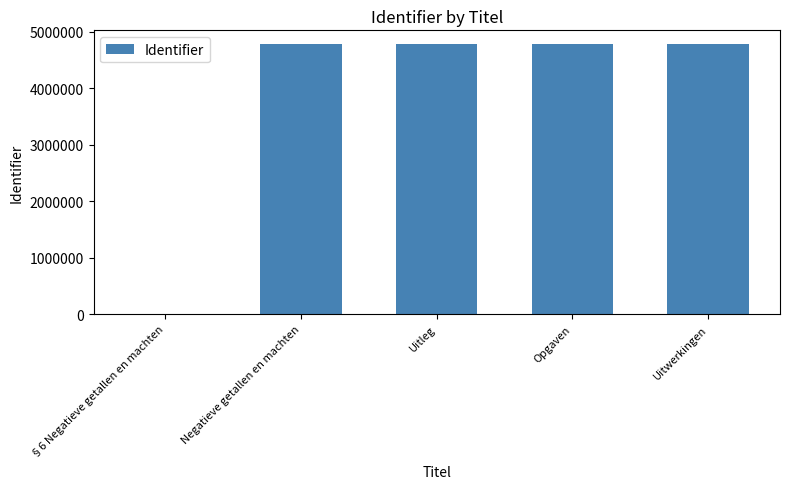

What is the sum of all values?

19159364